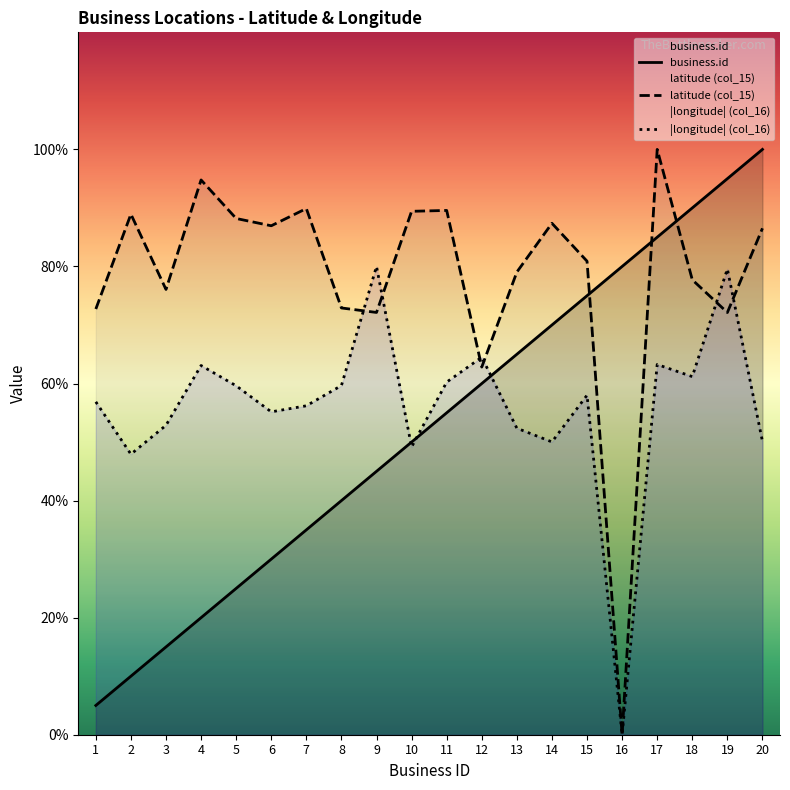

Where does the business.id series first go above 55?

11